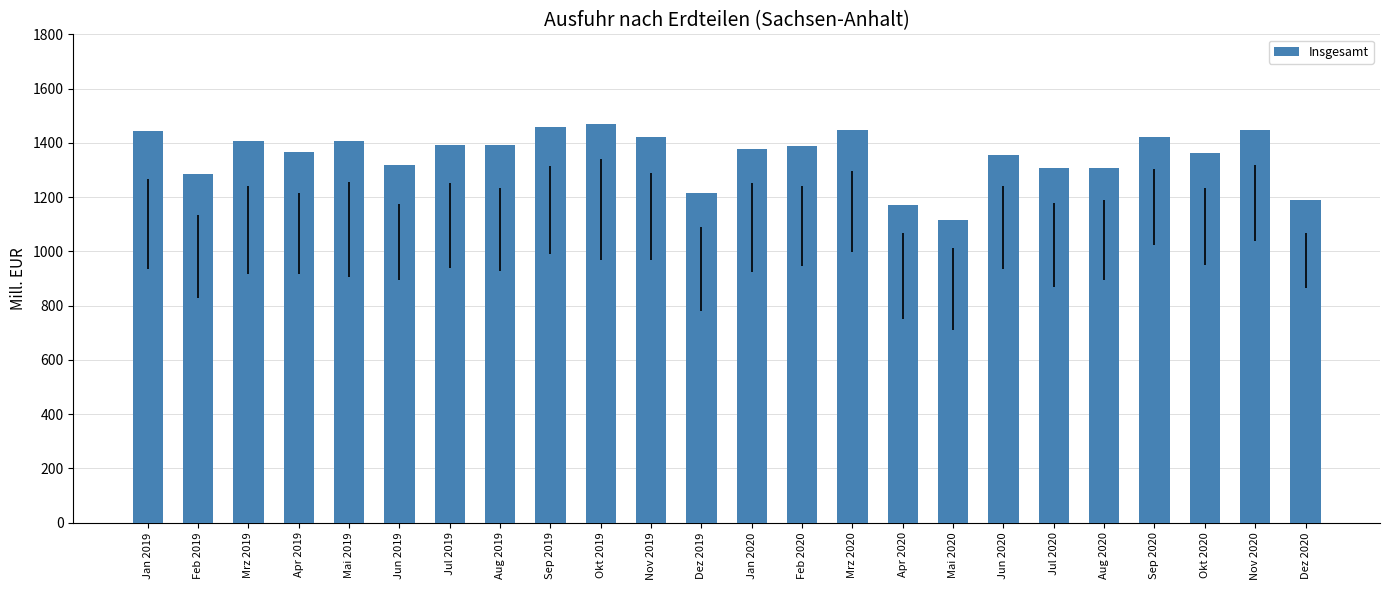

What is the sum of all values?

32450